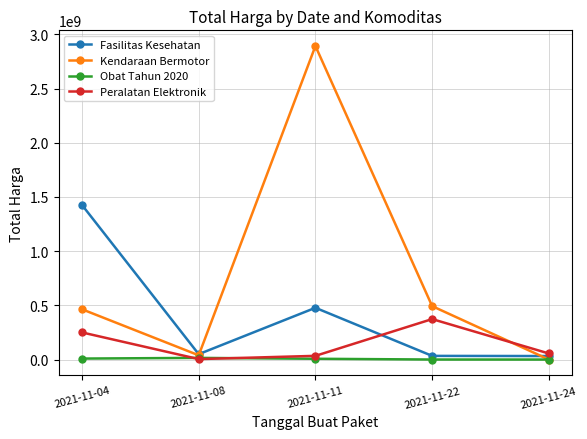

List the series in order of their overall mean, lowest first.

Obat Tahun 2020, Peralatan Elektronik, Fasilitas Kesehatan, Kendaraan Bermotor